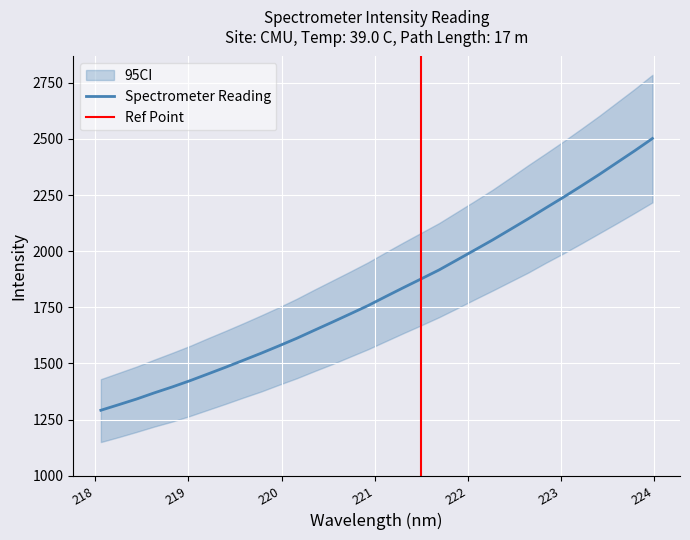

What is the lowest value of the Spectrometer Reading series?

1291.6